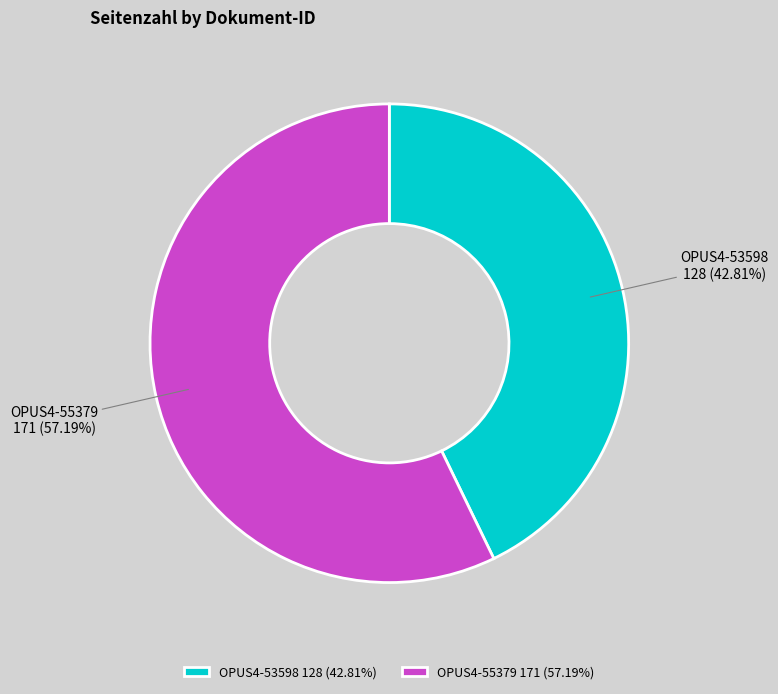

The OPUS4-53598 slice represents 57% of the pie. True or false?

False